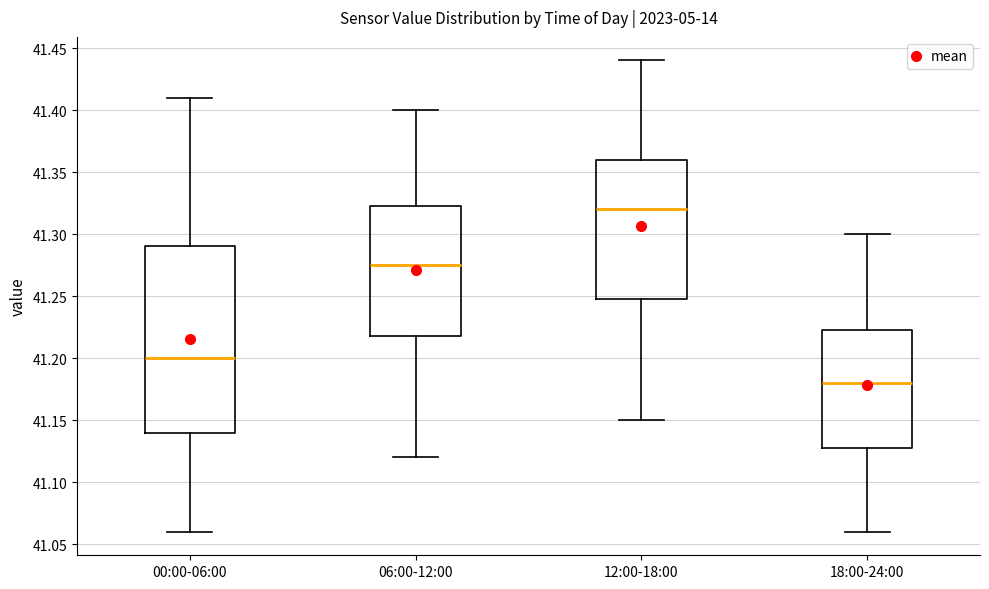

Comparing the boxes themselves (not the whiskers), which one is the tallest?

00:00-06:00